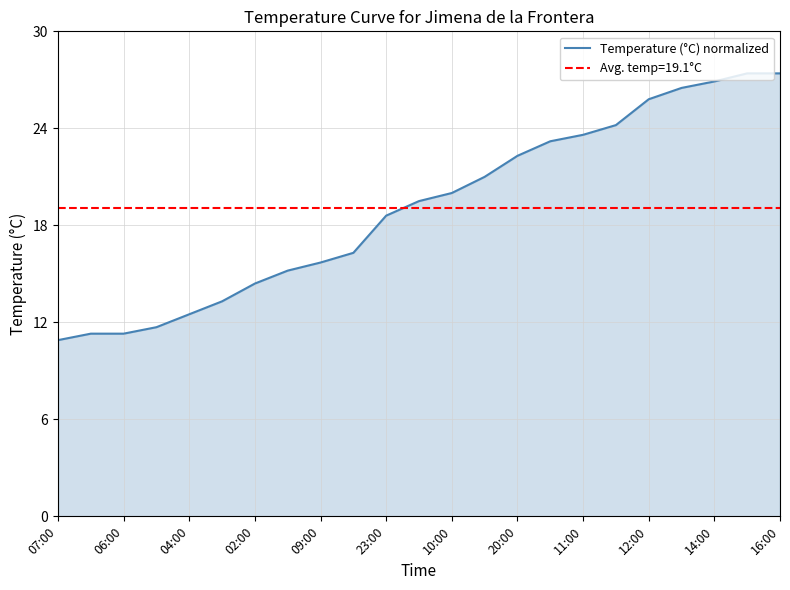

The chart shows a value of 1.1 at 23:00. True or false?

False